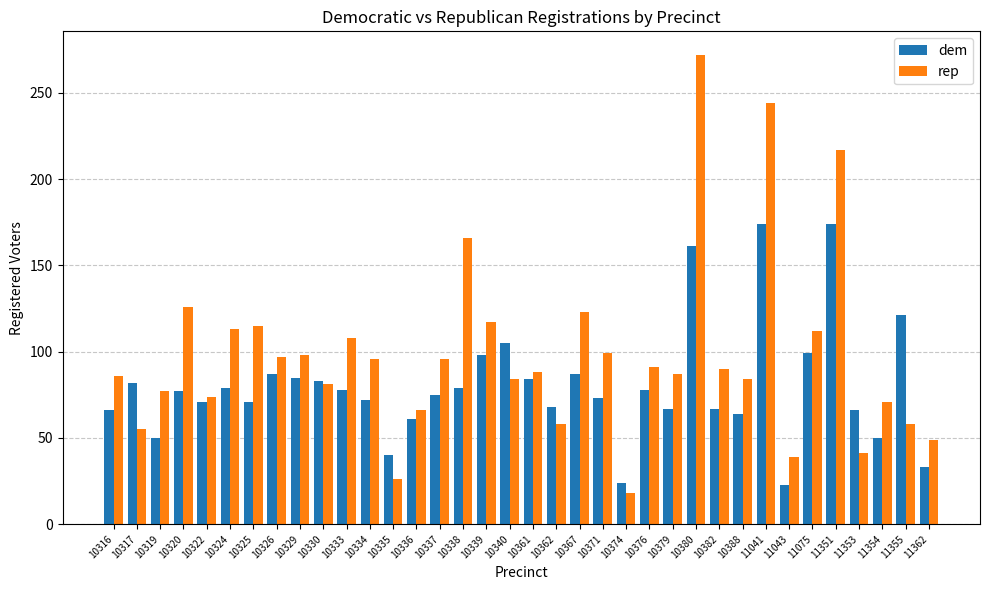

The value of dem at 11041 is 174. True or false?

True